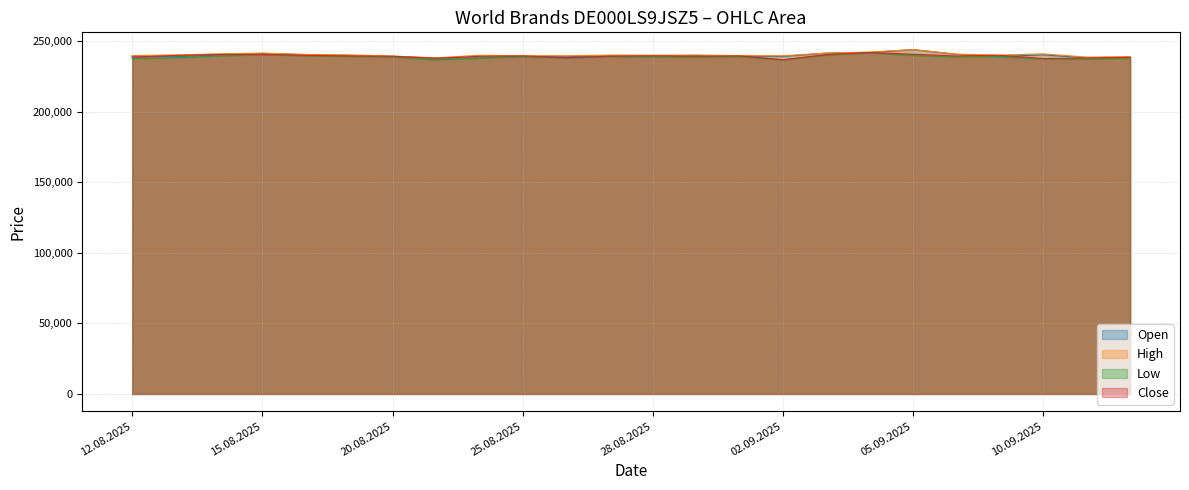

True or false: Low and Close intersect in this chart.

False